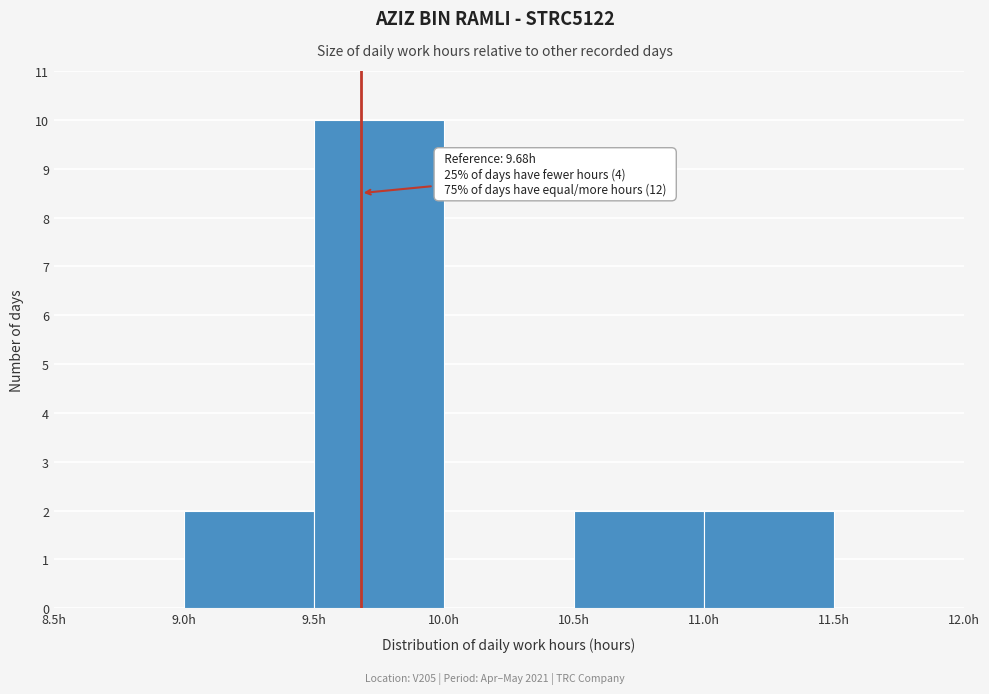

Which range on the x-axis has the tallest bar?

9.5 to 10.0